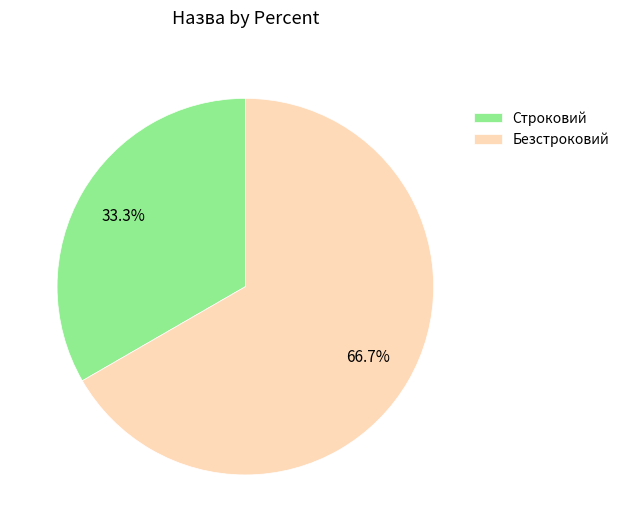

To the nearest percent, what is the combined percentage of Безстроковий and Строковий?

100%